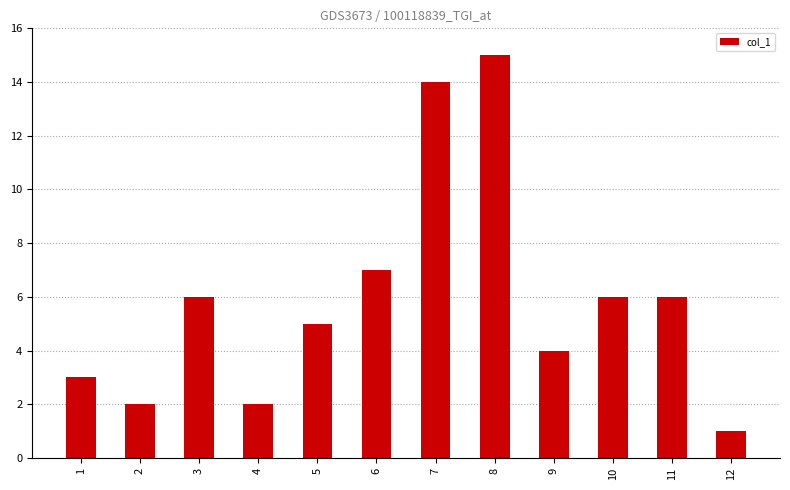

What is the difference between the values at 4 and 5?

3